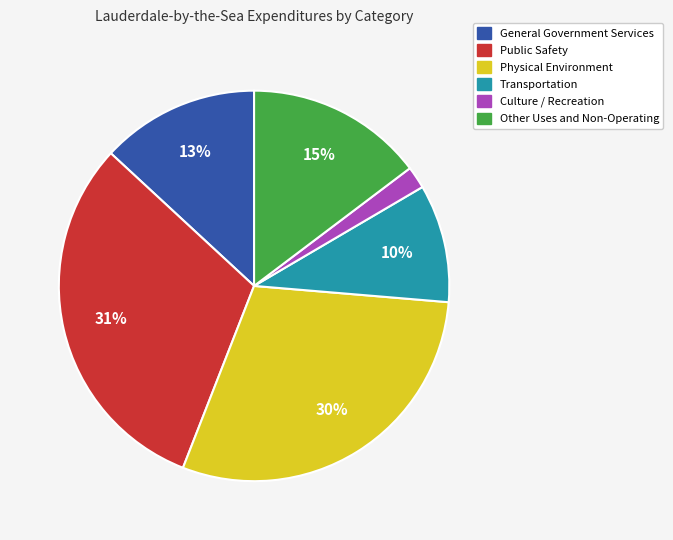

What is the largest slice in the pie chart?

Public Safety